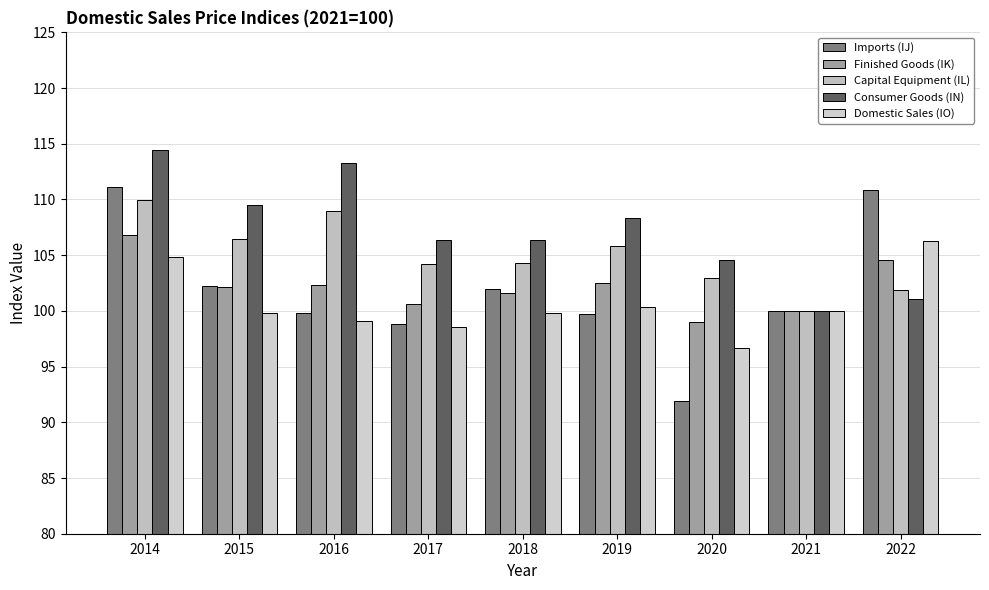

Which series has the widest spread of values?

Imports (IJ)